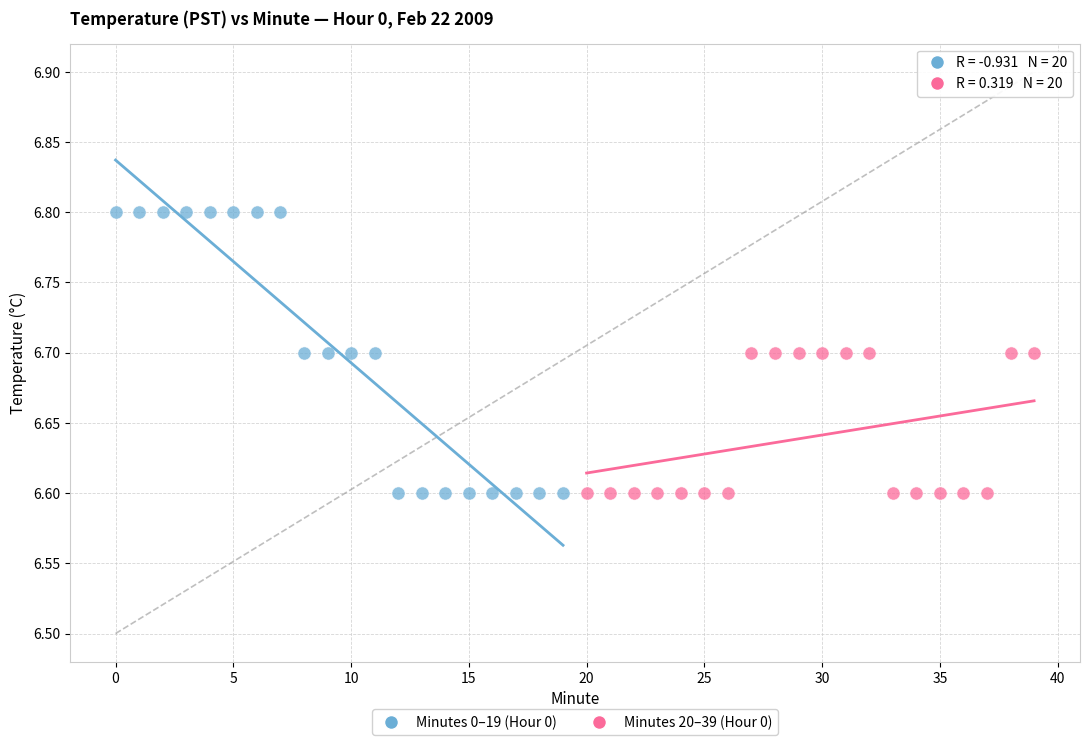

Which series has the widest spread of Y values?

Minutes 0–19 (Hour 0)